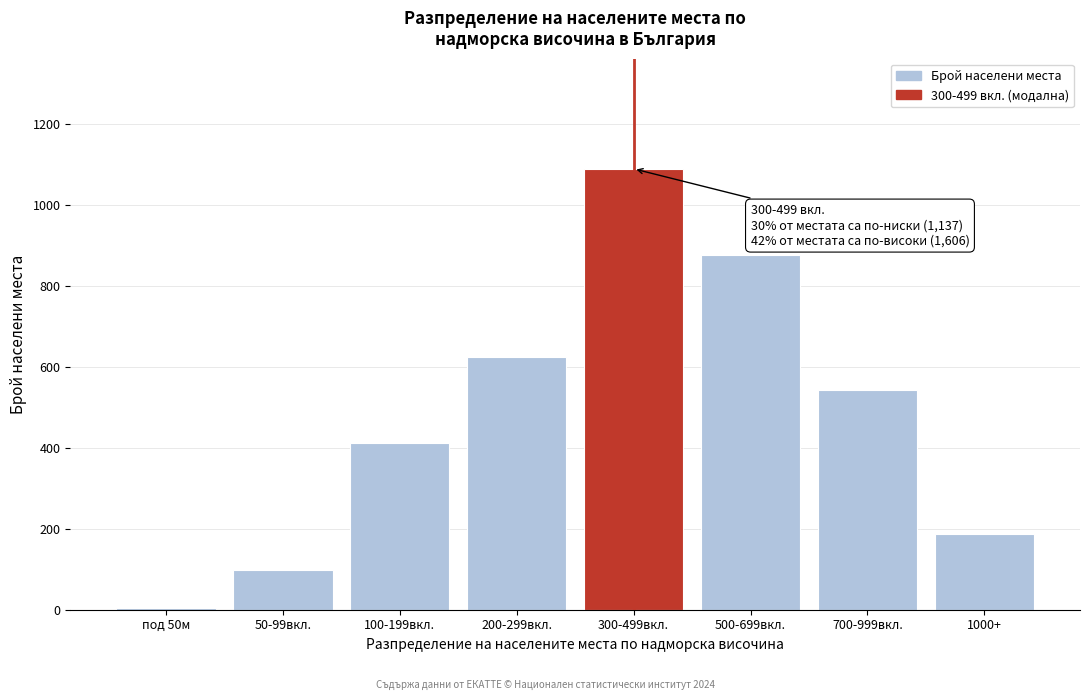

Reading left to right, list all the values displayed in this chart.

под 50м=4	50-99вкл.=98	100-199вкл.=412	200-299вкл.=623	300-499вкл.=1089	500-699вкл.=876	700-999вкл.=543	1000+=187